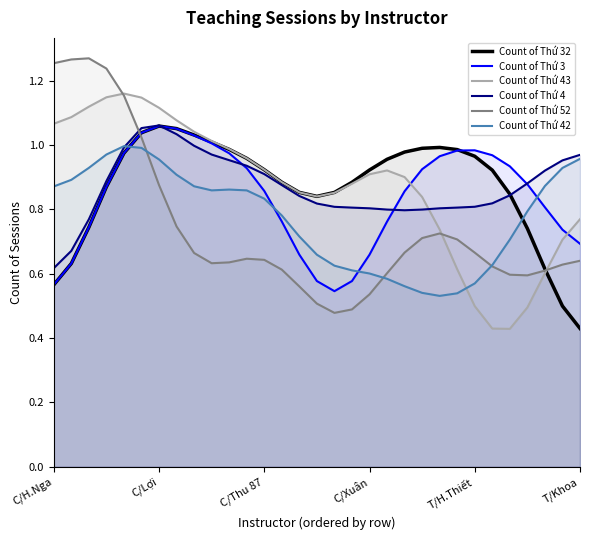

True or false: Count of Thứ 43 and Count of Thứ 32 intersect in this chart.

True